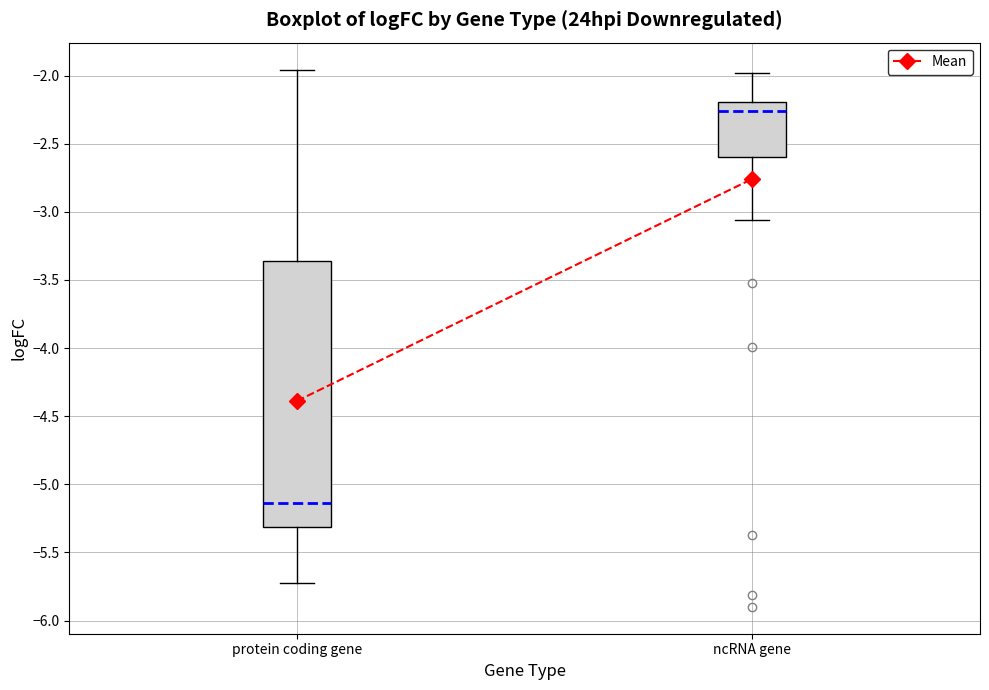

Which box has the highest median line?

ncRNA gene